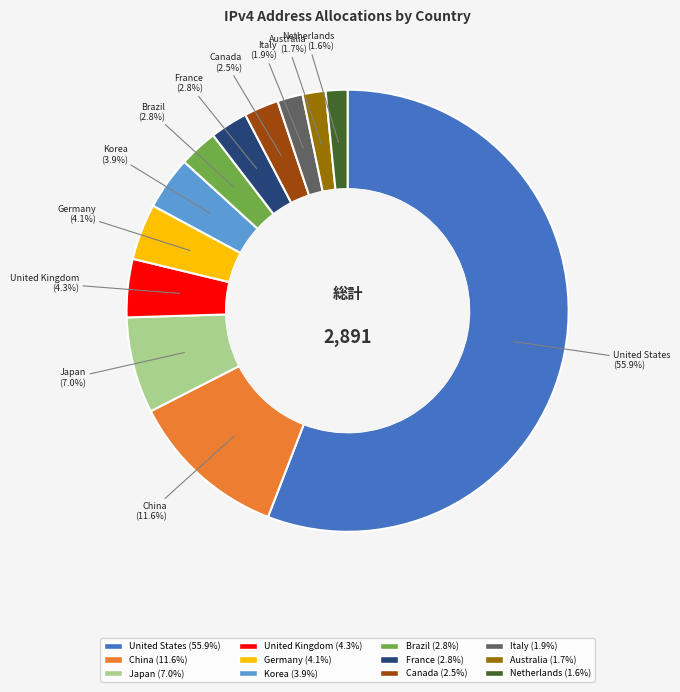

How many segments does this pie chart have?

12